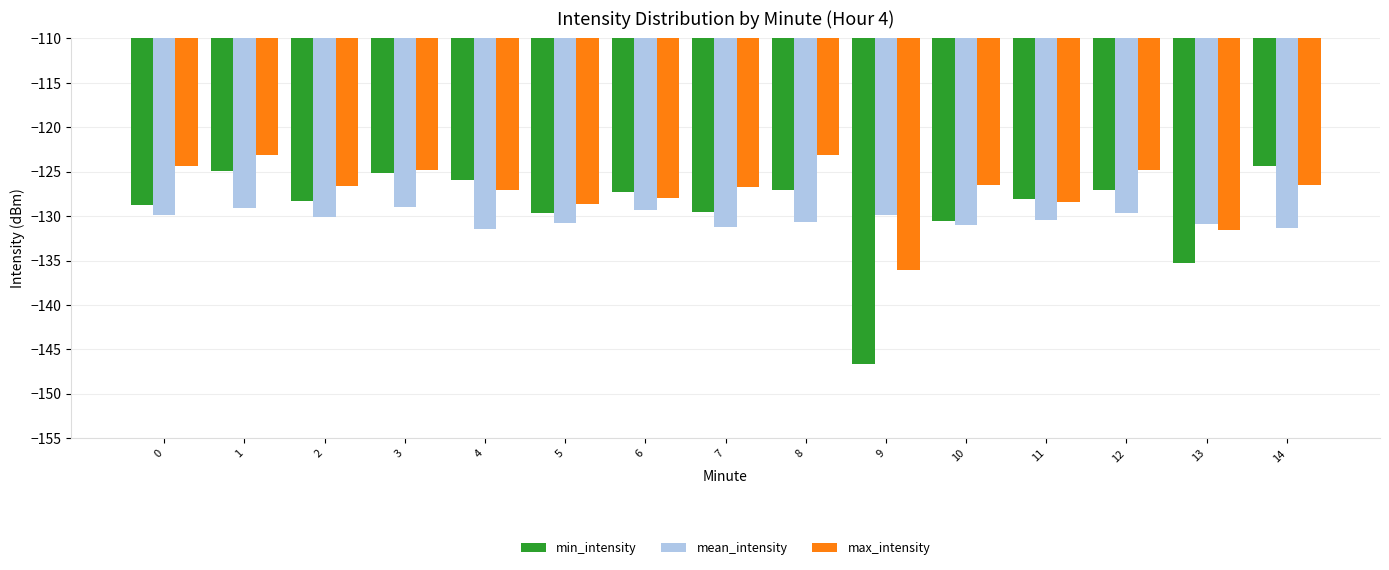

List the series in order of their peak value, highest first.

max_intensity, min_intensity, mean_intensity